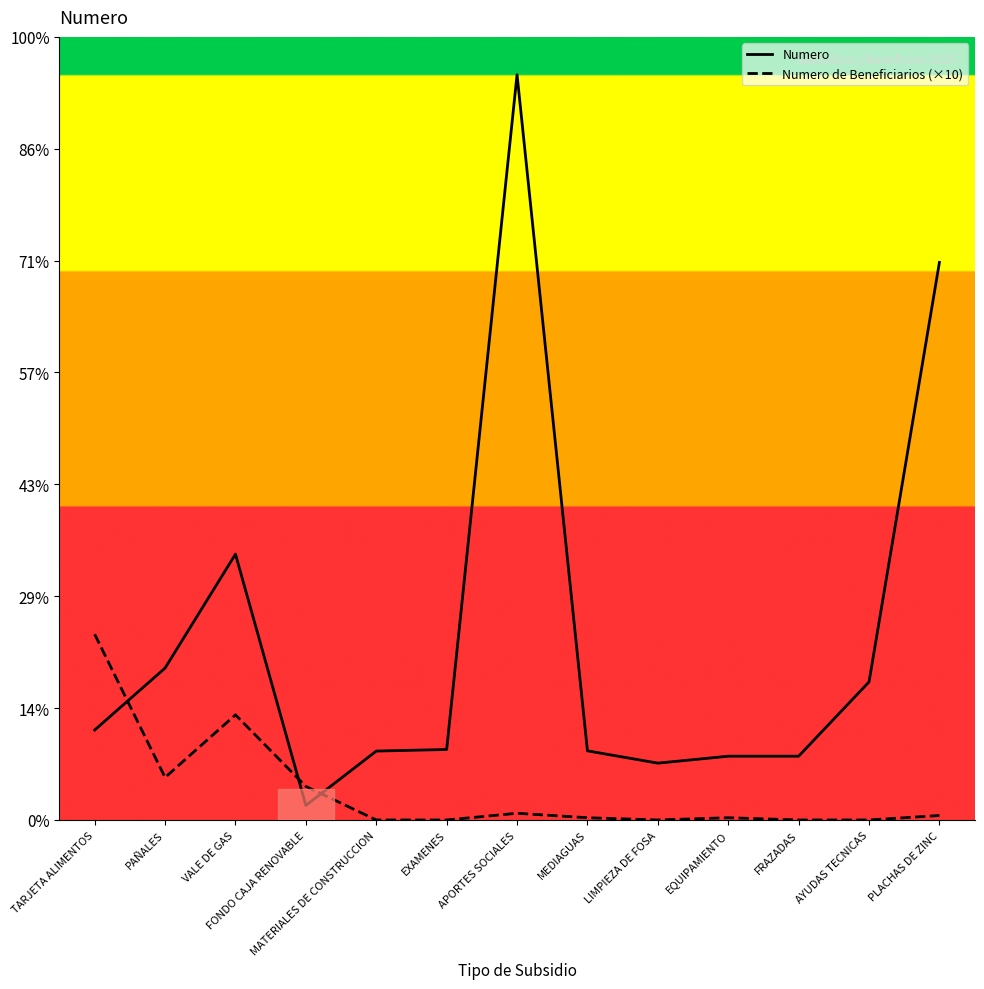

Which series has the largest total across all categories?

Numero